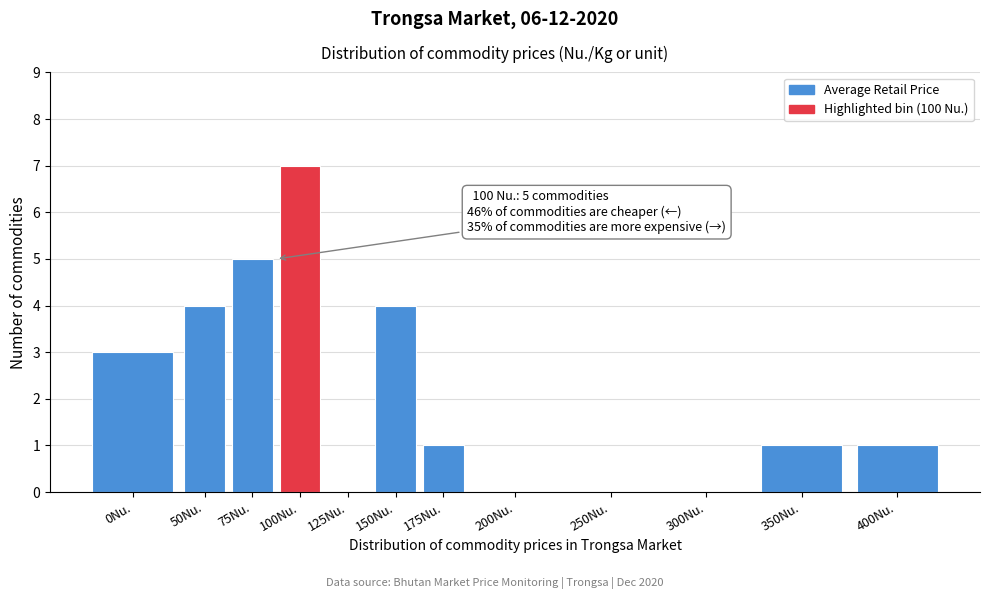

Reading left to right, transcribe all the data shown in this chart.

0Nu.=3	50Nu.=4	75Nu.=5	100Nu.=7	125Nu.=0	150Nu.=4	175Nu.=1	200Nu.=0	250Nu.=0	300Nu.=0	350Nu.=1	400Nu.=1